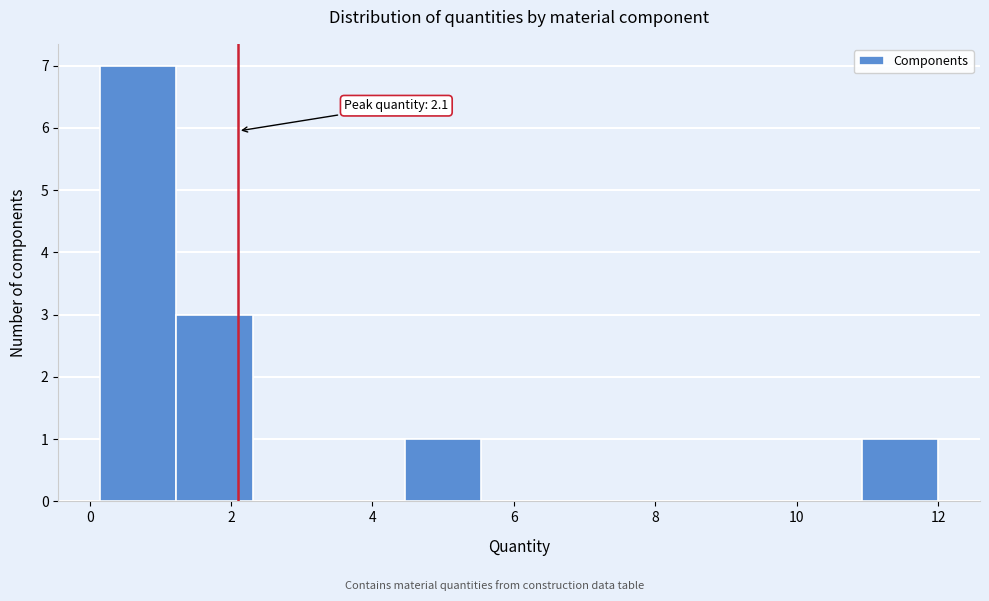

Which range on the x-axis has the tallest bar?

0.2 to 1.2